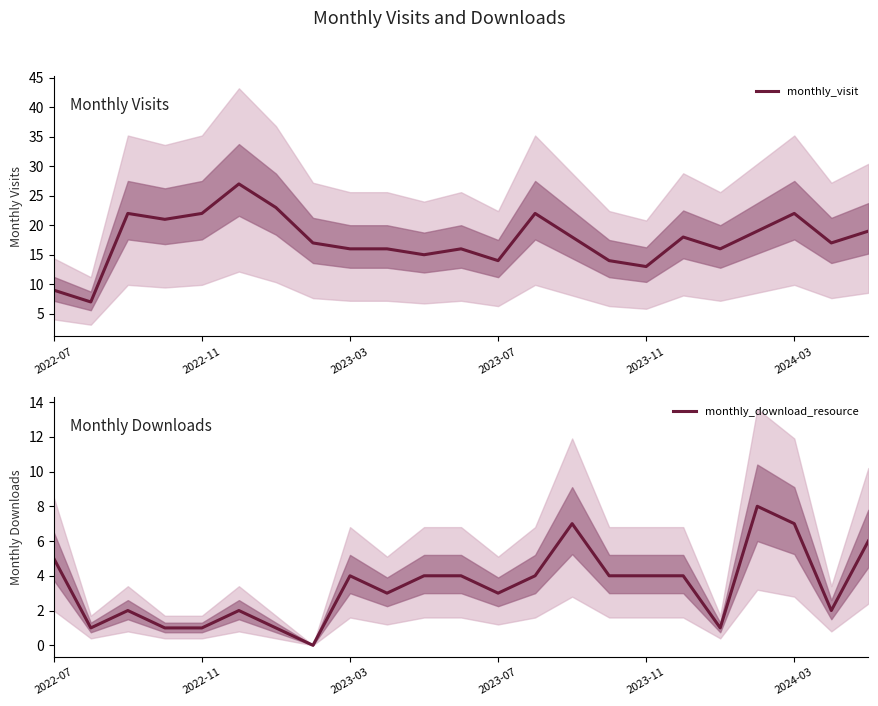

Reading left to right, list all the values displayed in this chart.

monthly_visit: 9	7	22	21	22	27	23	17	16	16	15	16	14	22	18	14	13	18	16	19	22	17	19
monthly_download_resource: 5	1	2	1	1	2	1	0	4	3	4	4	3	4	7	4	4	4	1	8	7	2	6